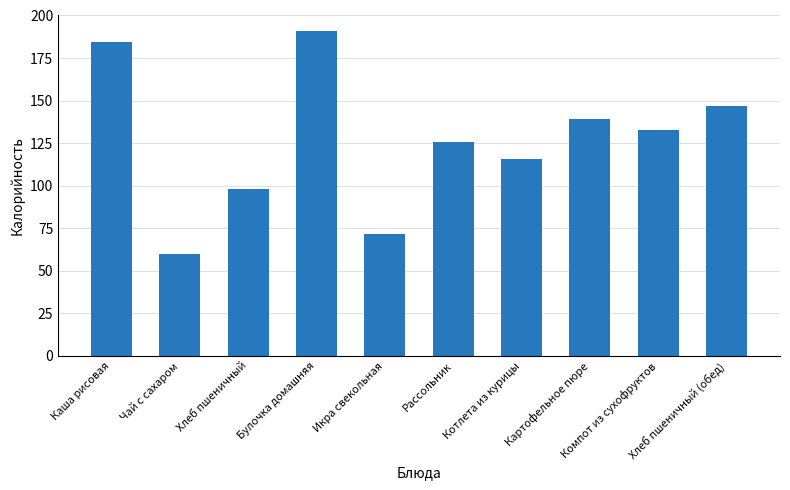

Rank the categories by value from highest to lowest.

Булочка домашняя, Каша рисовая, Хлеб пшеничный (обед), Картофельное пюре, Компот из сухофруктов, Рассольник, Котлета из курицы, Хлеб пшеничный, Икра свекольная, Чай с сахаром